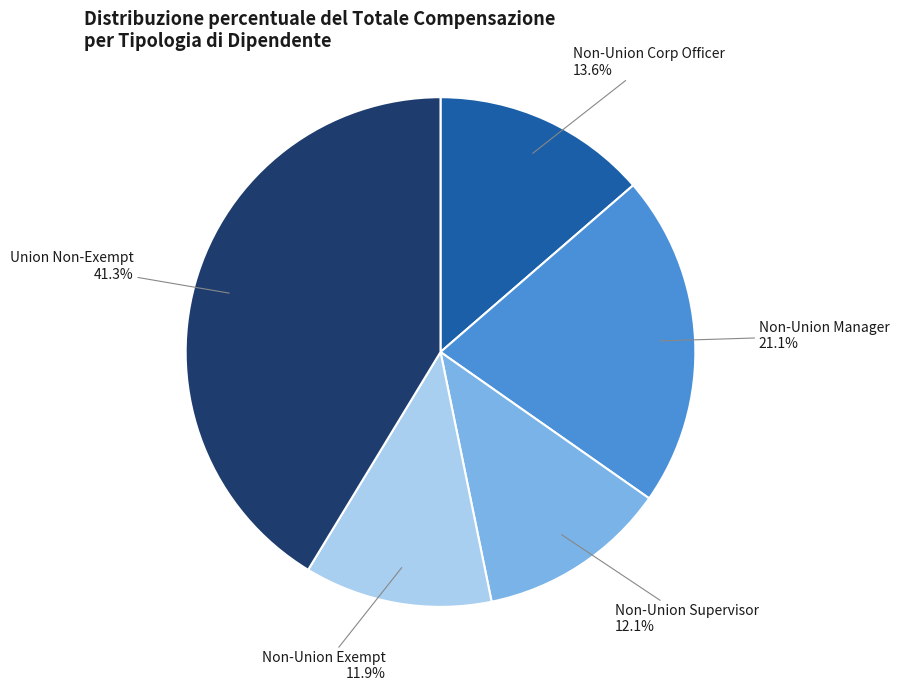

How many slices are in this pie chart?

5